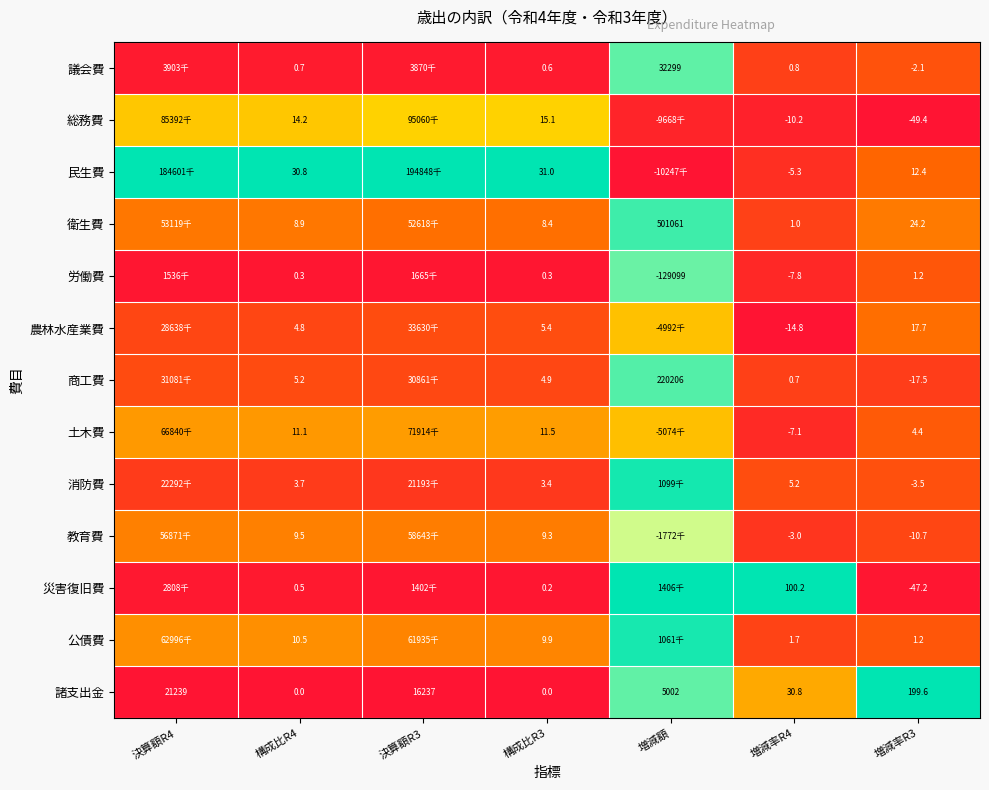

Rank the series at 構成比R4 from highest to lowest value.

民生費, 総務費, 土木費, 公債費, 教育費, 衛生費, 商工費, 農林水産業費, 消防費, 議会費, 災害復旧費, 労働費, 諸支出金